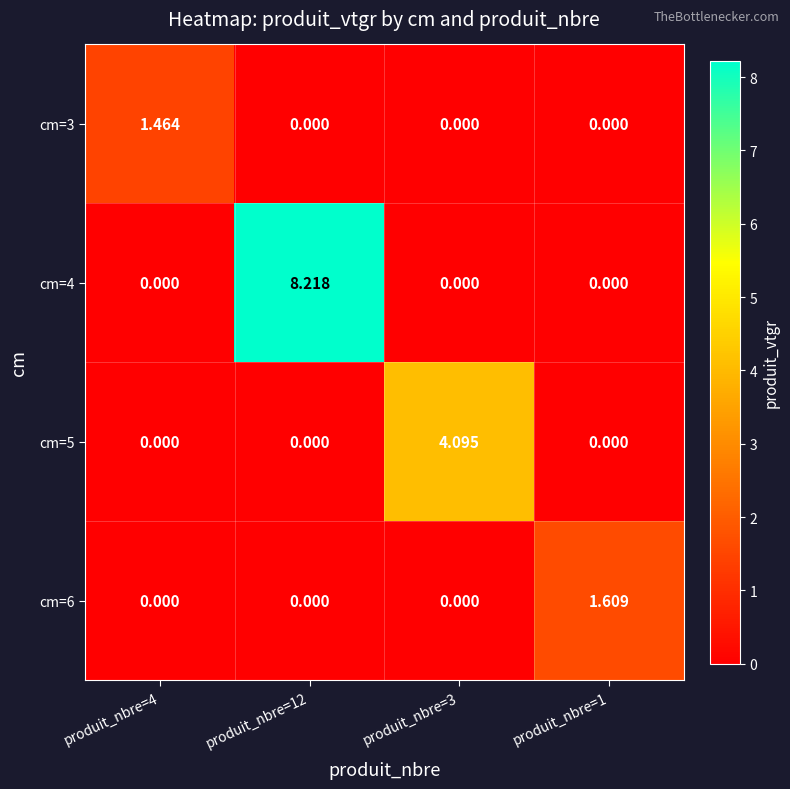

Is the value of cm=6 at produit_nbre=3 greater than the value of cm=5 at produit_nbre=3?

No